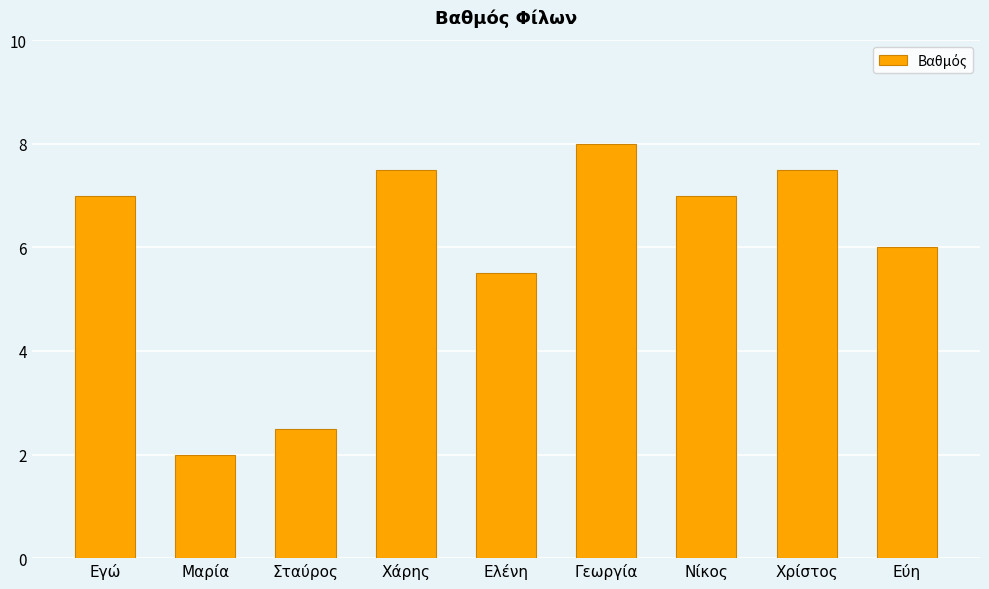

Read the value at Σταύρος.

2.5